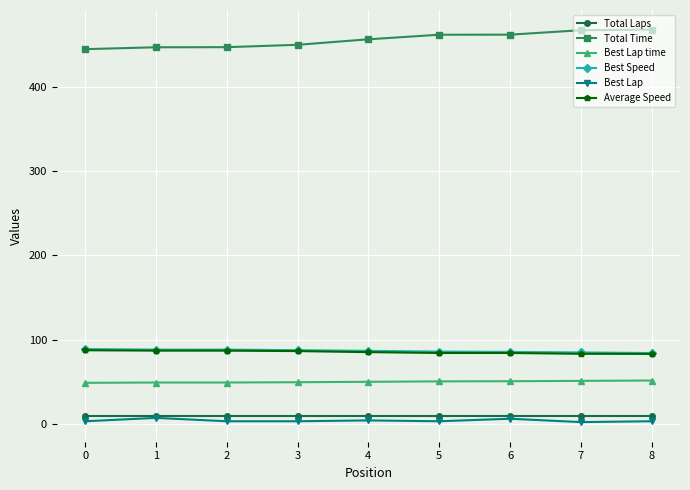

Is it true that Best Lap time equals 49.9 at 4?

True